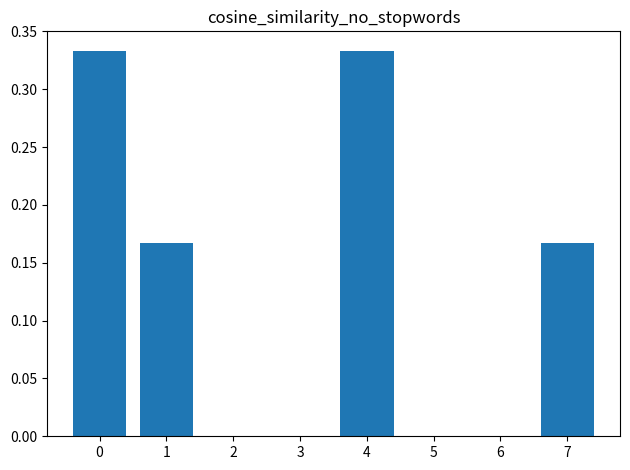

What is the sum of the values at 1 and 0?

0.5